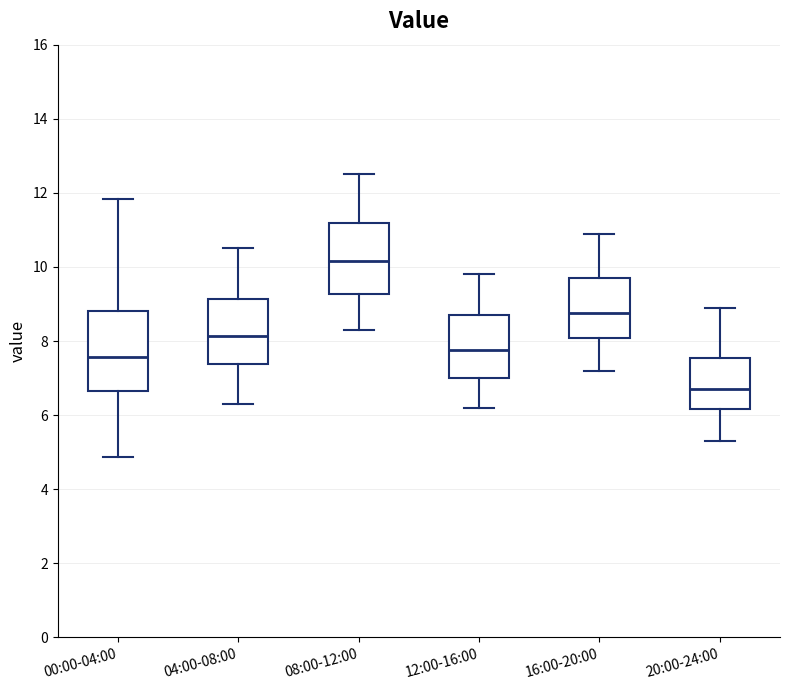

Which box has the highest median line?

08:00-12:00